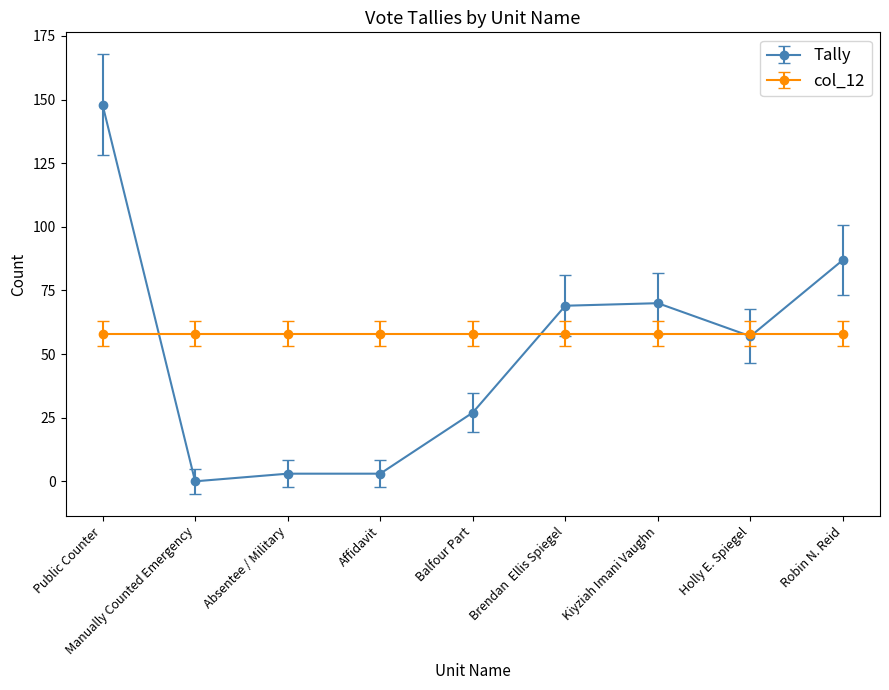

What is the label of the 7th point from the right?

Absentee / Military